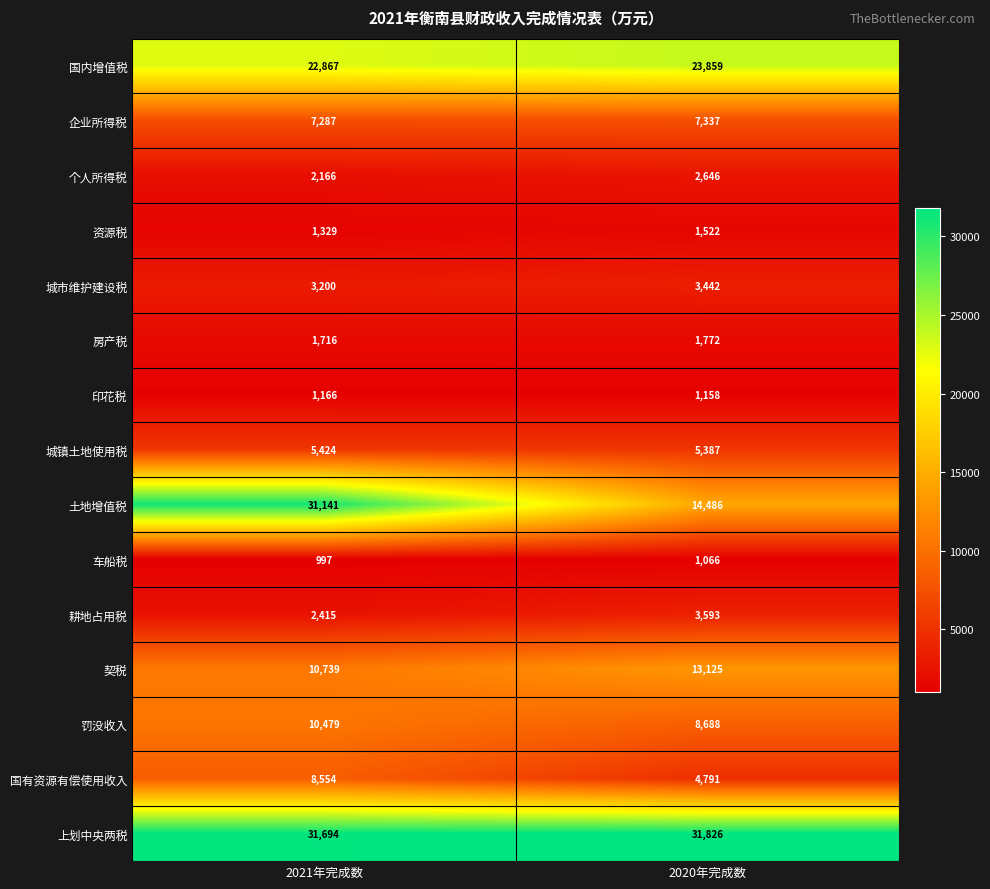

What is the difference between the maximum and minimum values in the 城市维护建设税 series?

242